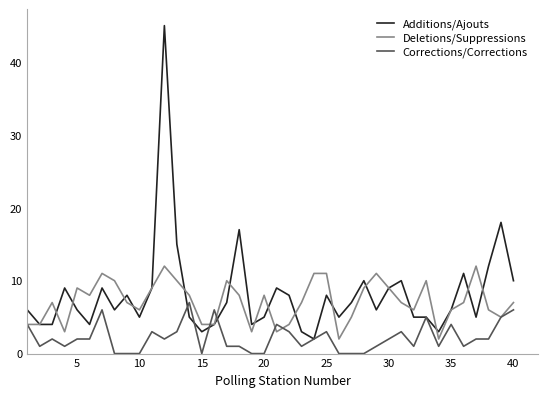

What is the highest value of the Additions/Ajouts series?

45